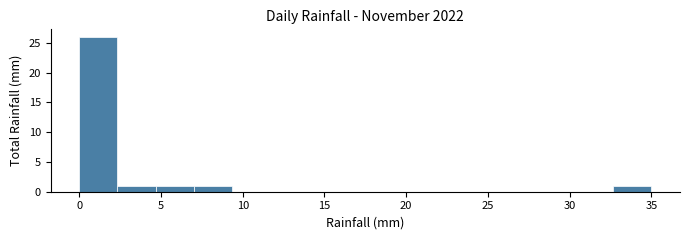

Which range on the x-axis has the tallest bar?

0.0 to 2.5